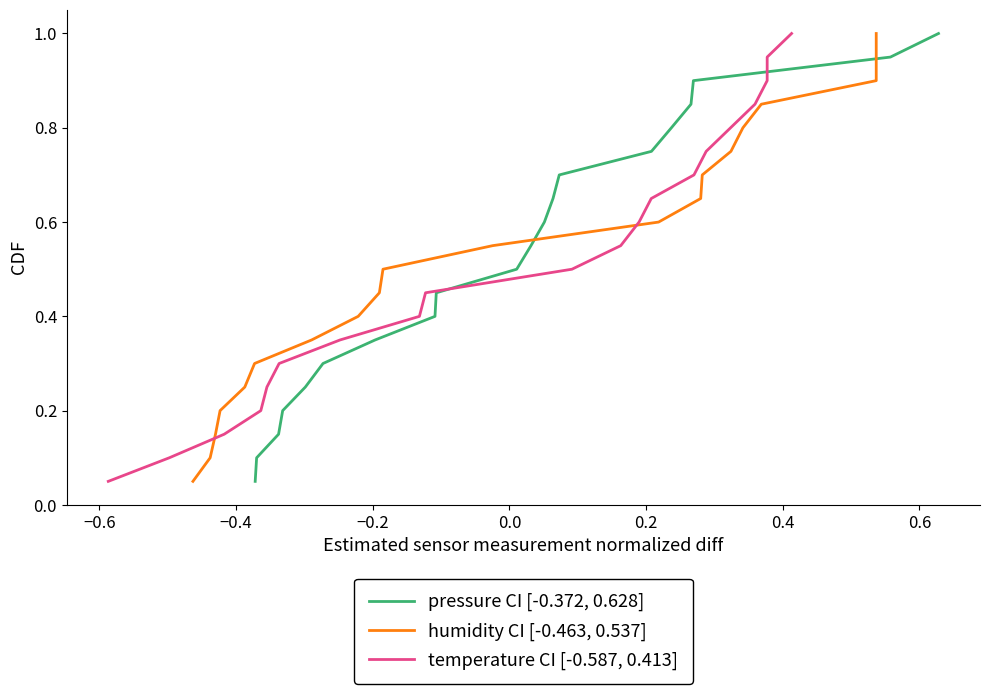

What is the maximum value for pressure CI [-0.372, 0.628]?

1.0